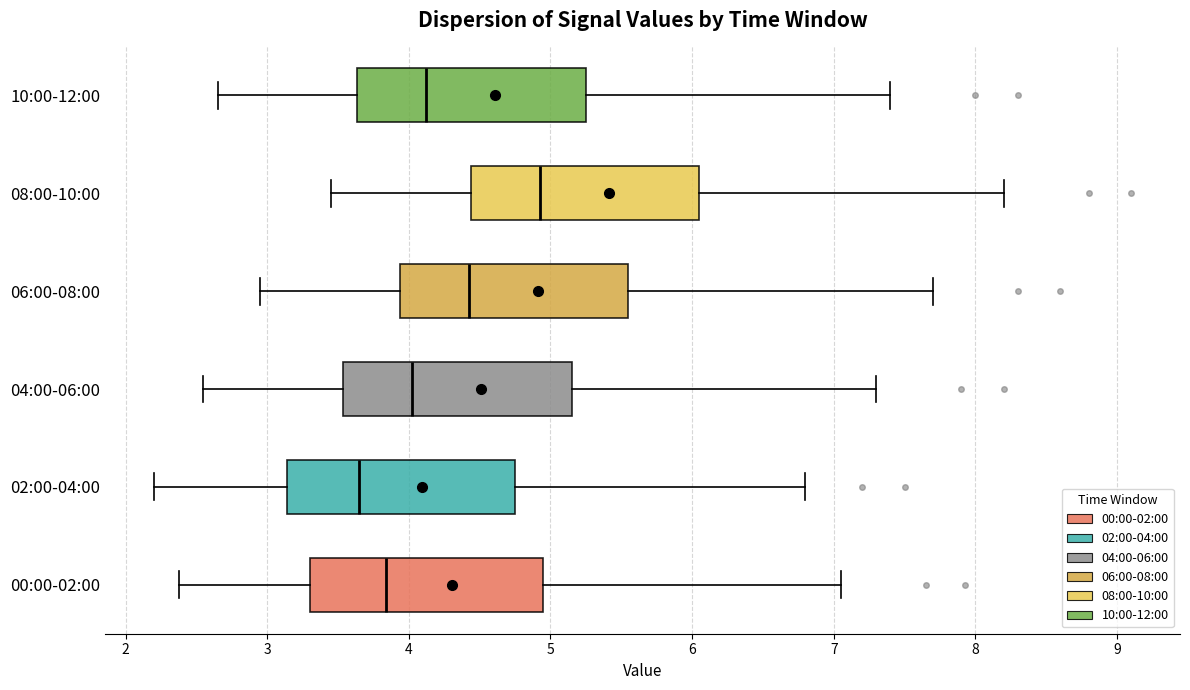

Reading bottom to top, read every box against the x-axis: the position of its median line, the range the box covers, and the ends of its whiskers. The values are not printed on the chart, so give them approximately, as read against the axis.

00:00-02:00: median 3.8, box 3.3 to 4.9, whiskers 2.4 to 7.1
02:00-04:00: median 3.7, box 3.1 to 4.8, whiskers 2.2 to 6.8
04:00-06:00: median 4.0, box 3.5 to 5.2, whiskers 2.6 to 7.3
06:00-08:00: median 4.4, box 3.9 to 5.6, whiskers 3.0 to 7.7
08:00-10:00: median 4.9, box 4.4 to 6.1, whiskers 3.5 to 8.2
10:00-12:00: median 4.1, box 3.6 to 5.3, whiskers 2.7 to 7.4